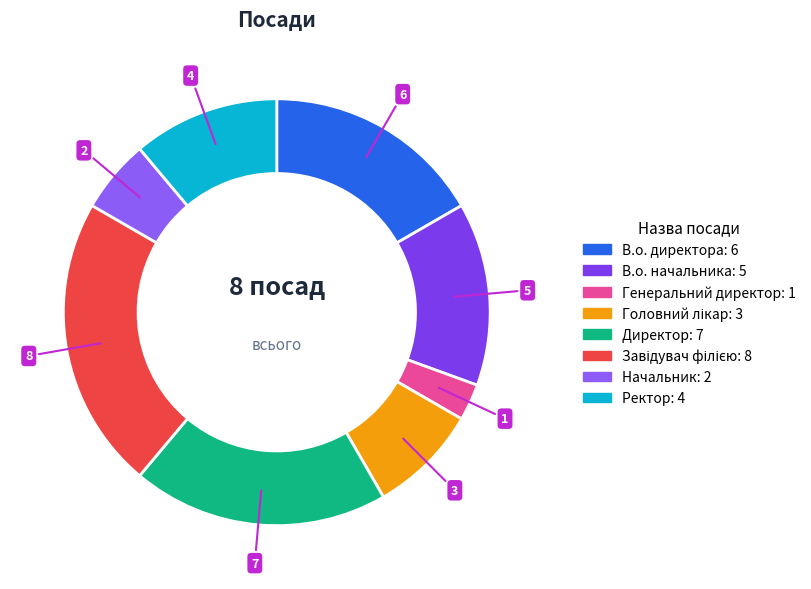

Which category has the smallest portion of the pie?

Генеральний директор